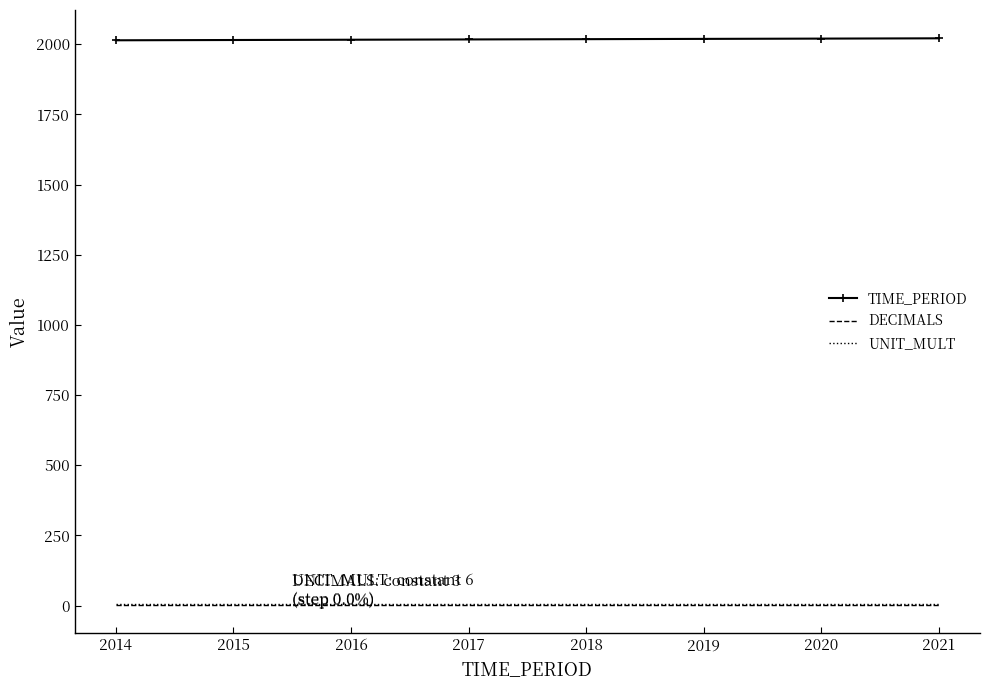

What is the average value of the UNIT_MULT series?

6